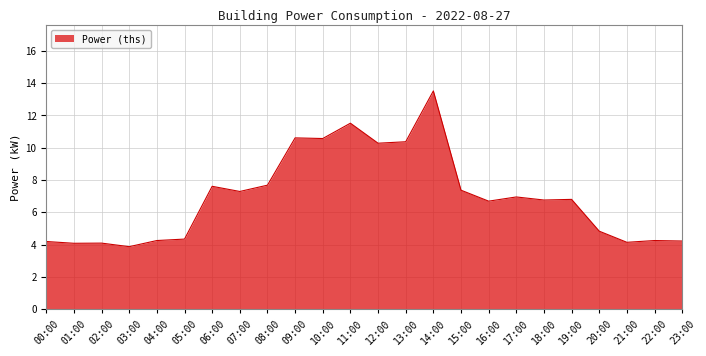

What is the maximum value shown in the chart?

13.5